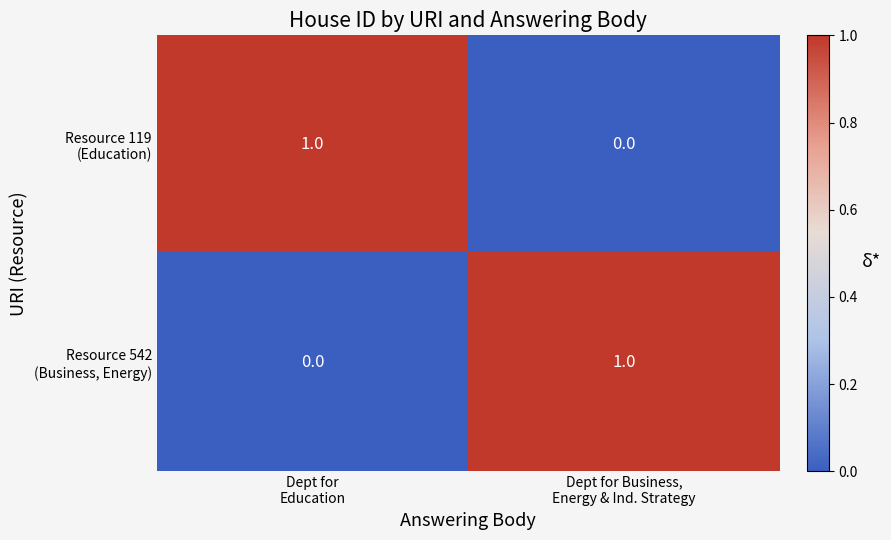

How many series are shown in this chart?

2